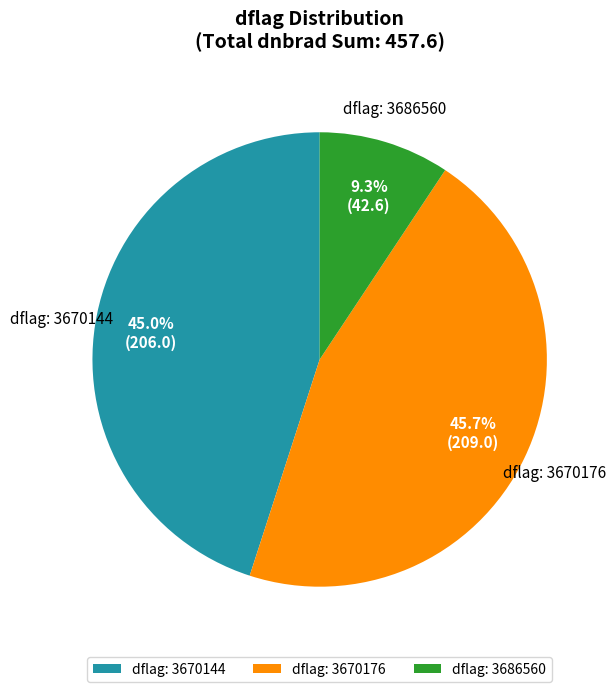

Is there a majority slice in this chart?

No